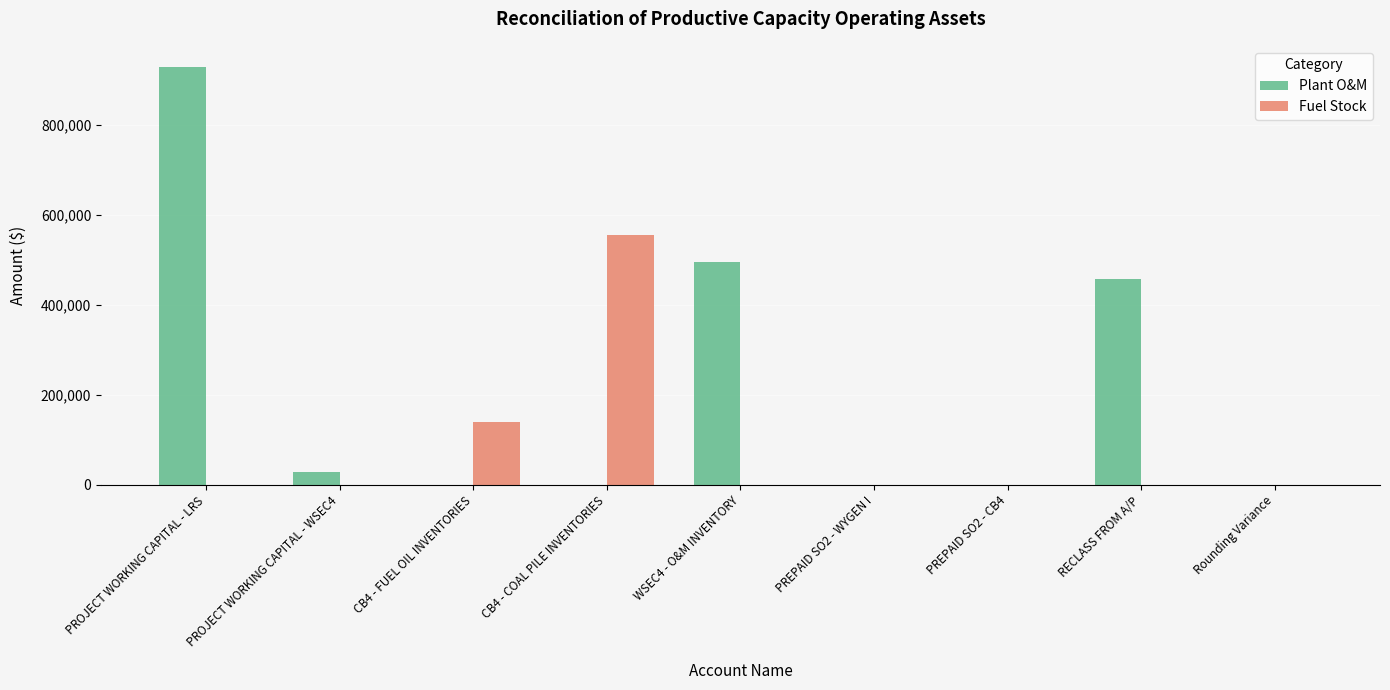

True or false: Plant O&M has a value of 0 at PREPAID SO2 - WYGEN I.

True